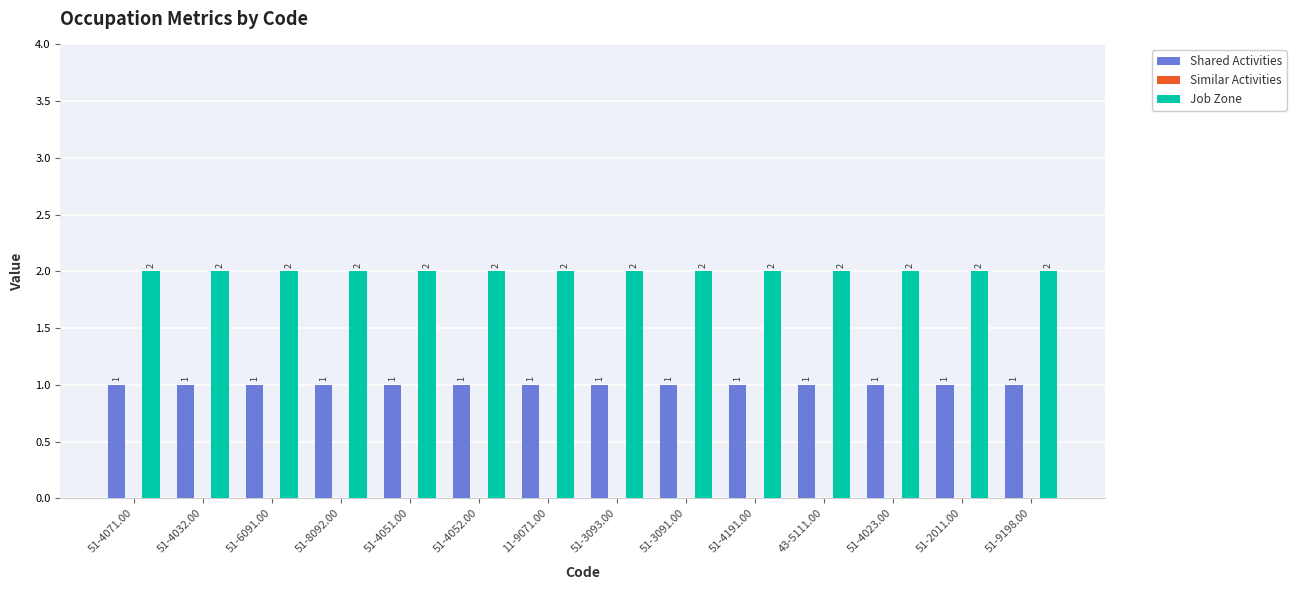

At how many categories does at least one series exceed 1?

14